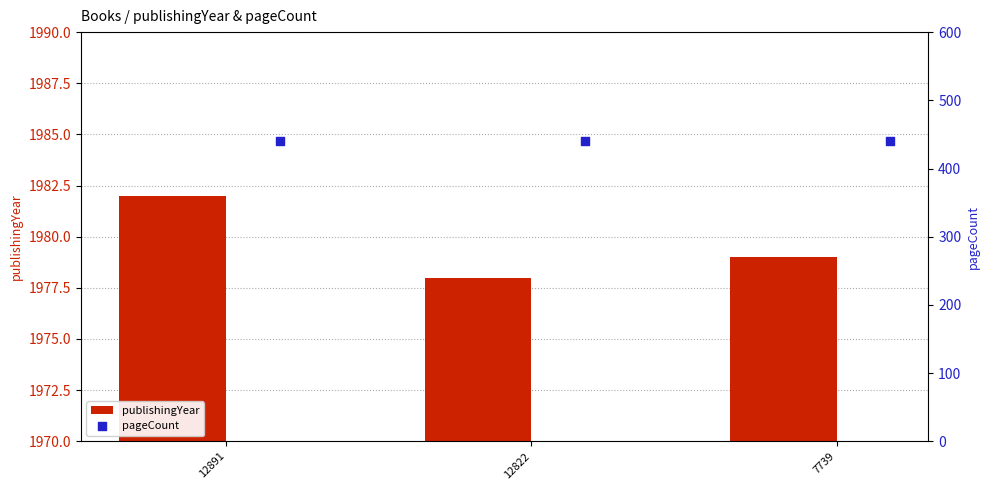

Which series has the largest Y range (max minus min)?

publishingYear